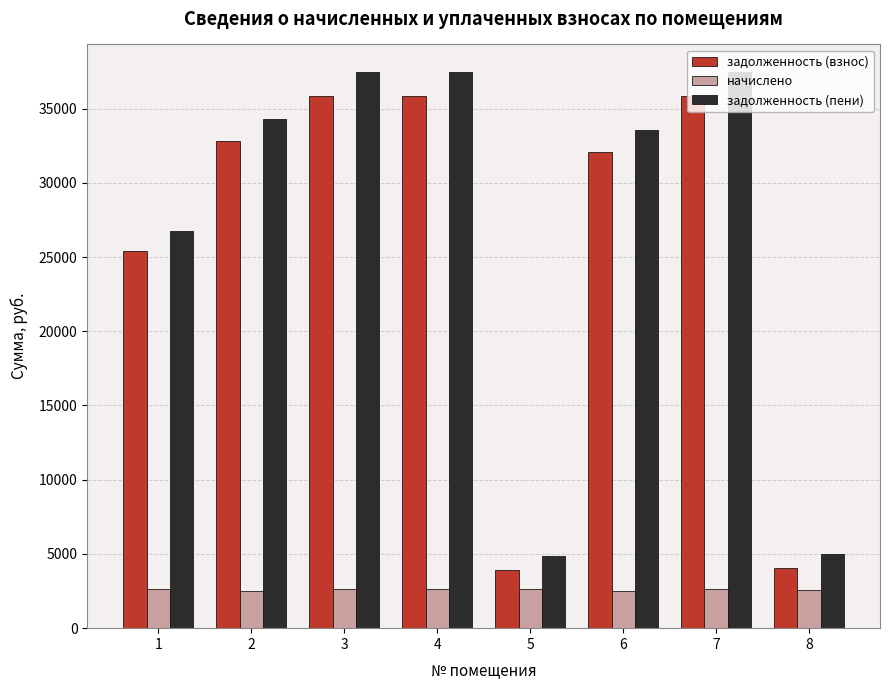

The value of начислено at 7 is 4195.1. True or false?

False